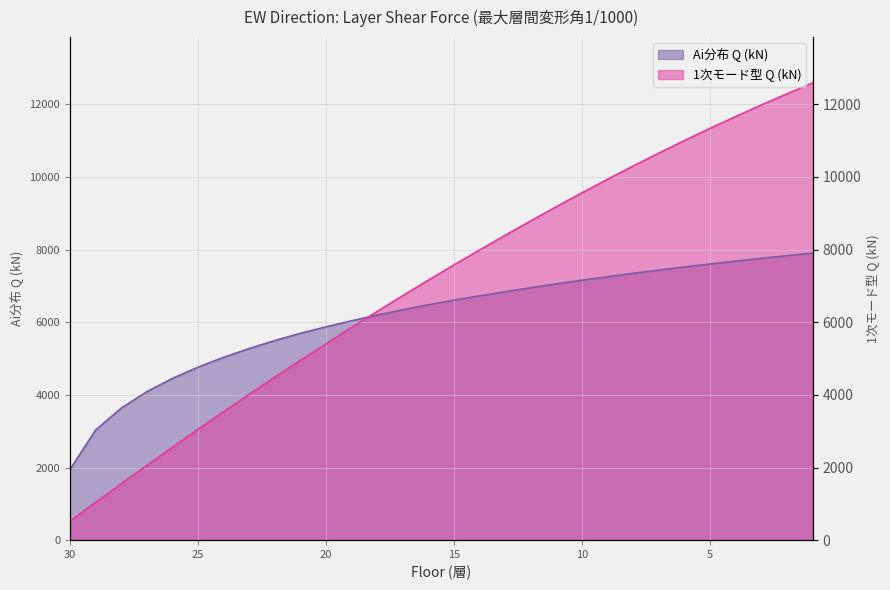

Between 26 and 24, which is larger?

24